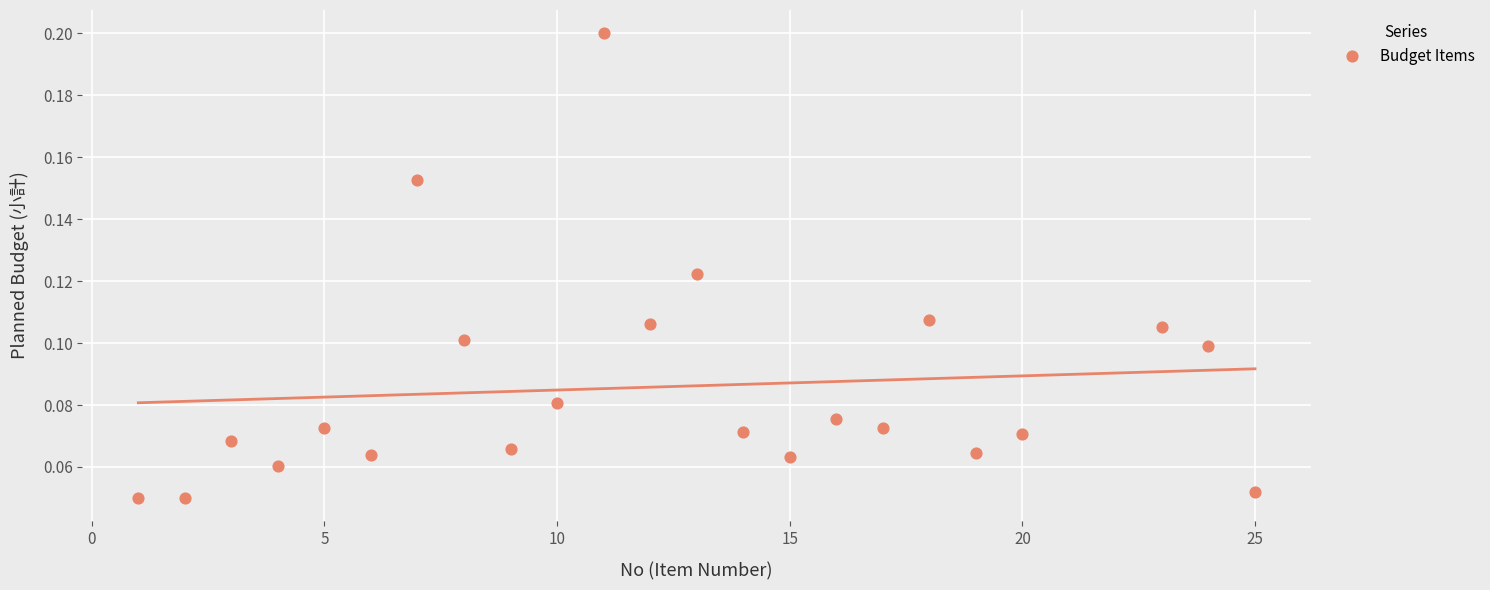

What is the range of X values (max minus min)?

24.0